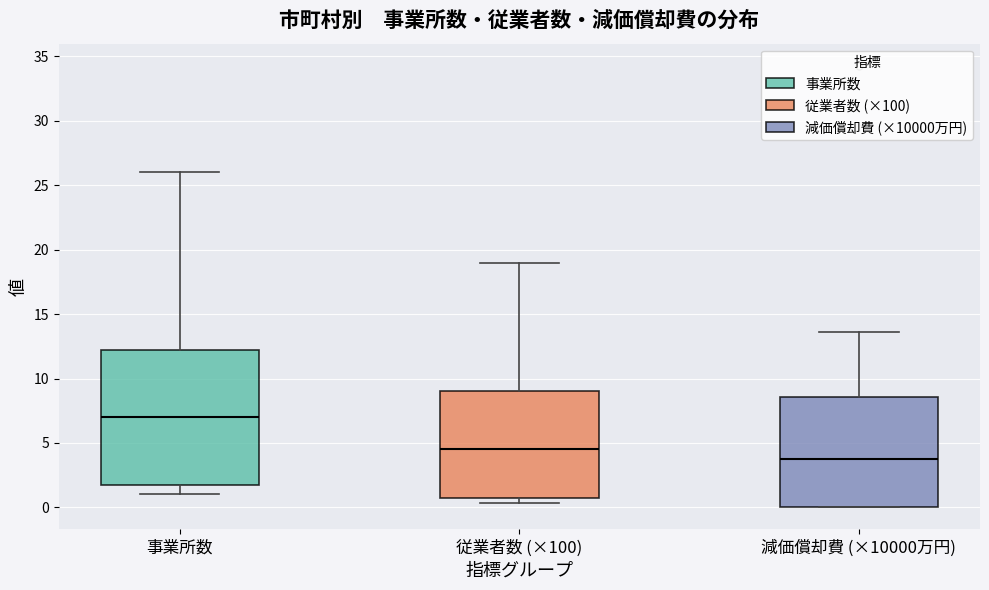

Which box's median line is the highest?

事業所数